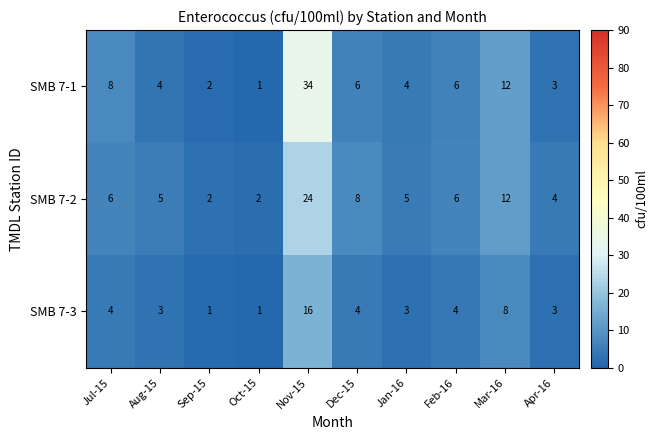

Reading left to right, list all the values displayed in this chart.

SMB 7-1: Jul-15=8	Aug-15=4	Sep-15=2	Oct-15=1	Nov-15=34	Dec-15=6	Jan-16=4	Feb-16=6	Mar-16=12	Apr-16=3
SMB 7-2: Jul-15=6	Aug-15=5	Sep-15=2	Oct-15=2	Nov-15=24	Dec-15=8	Jan-16=5	Feb-16=6	Mar-16=12	Apr-16=4
SMB 7-3: Jul-15=4	Aug-15=3	Sep-15=1	Oct-15=1	Nov-15=16	Dec-15=4	Jan-16=3	Feb-16=4	Mar-16=8	Apr-16=3